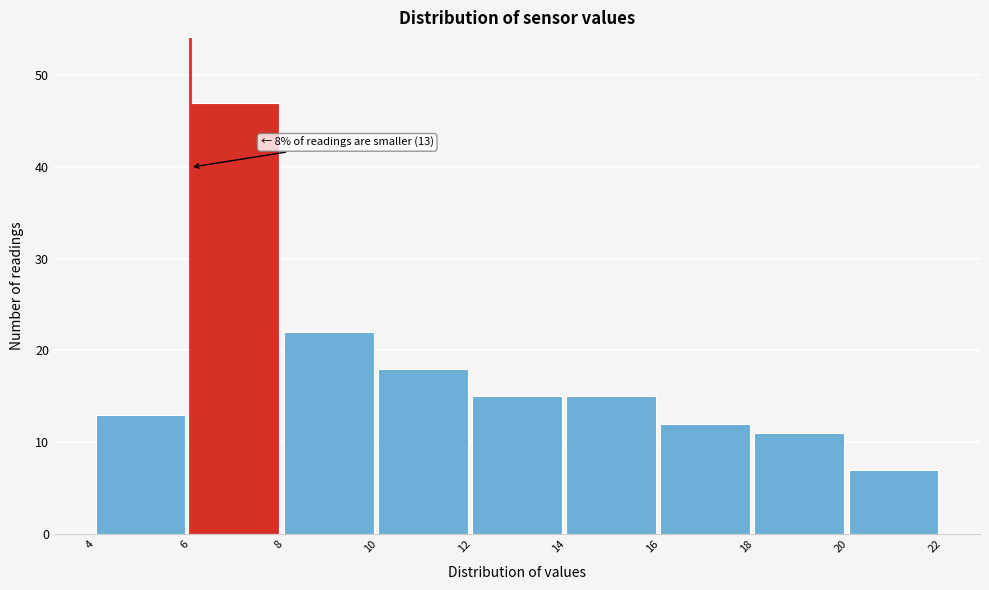

Which range on the x-axis has the tallest bar?

6 to 8